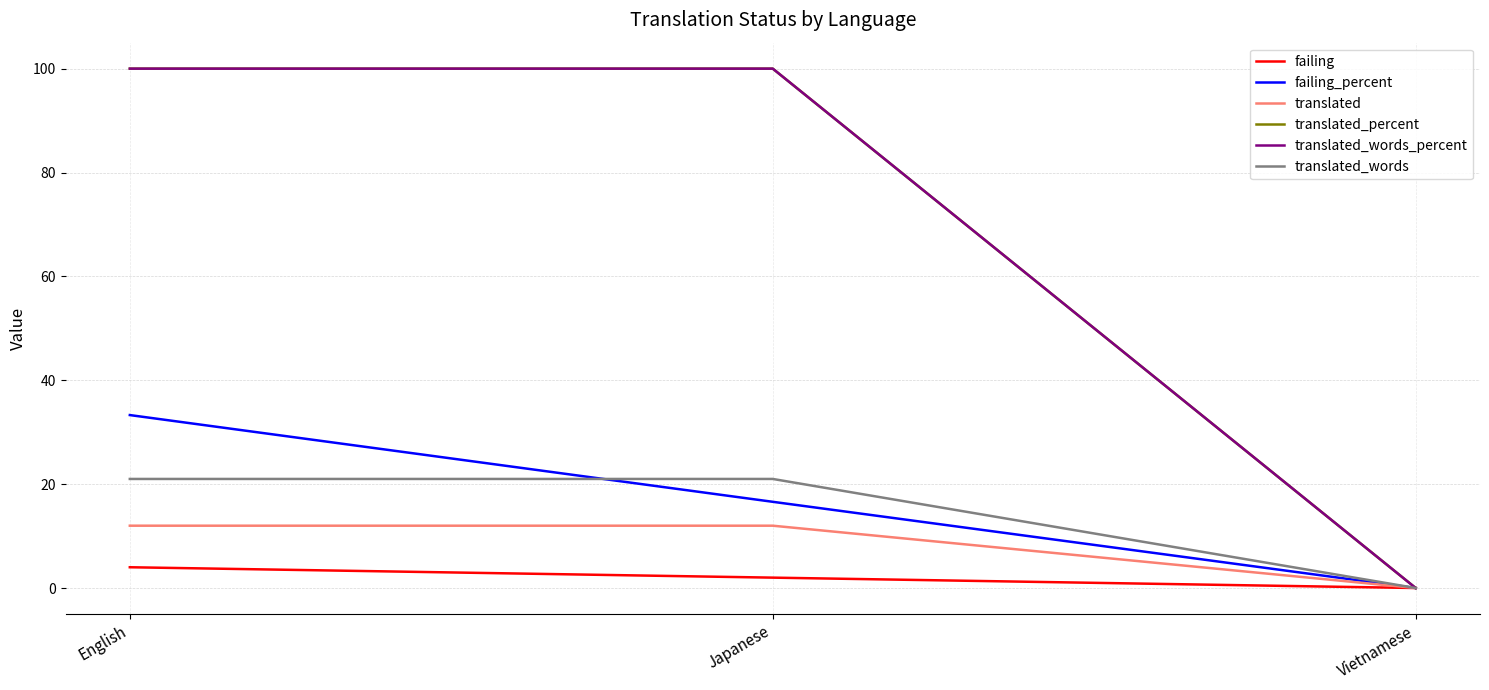

What is the label of the 3rd point from the left?

Vietnamese